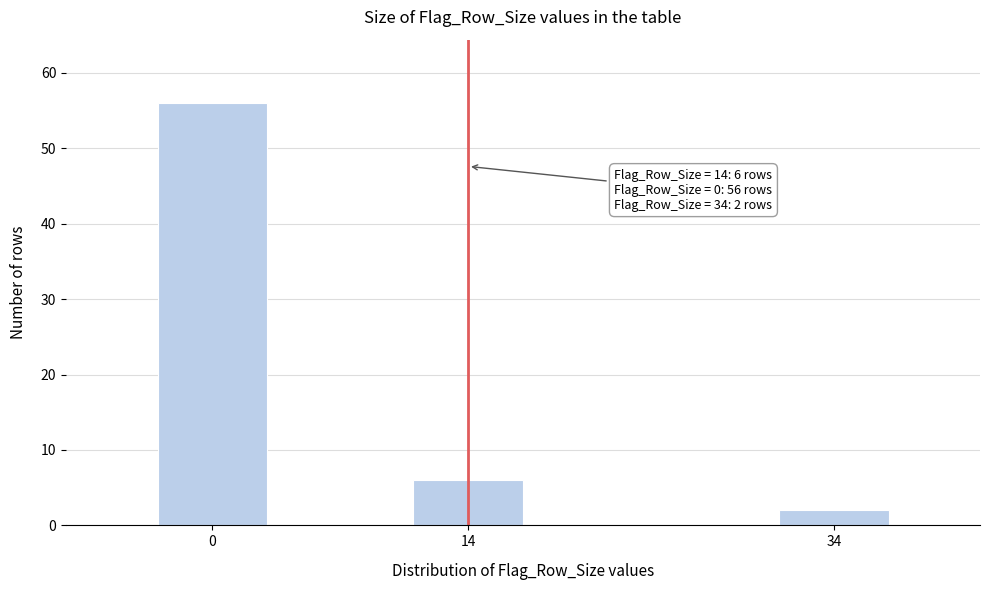

Reading left to right, extract all data points from this chart.

56	6	2